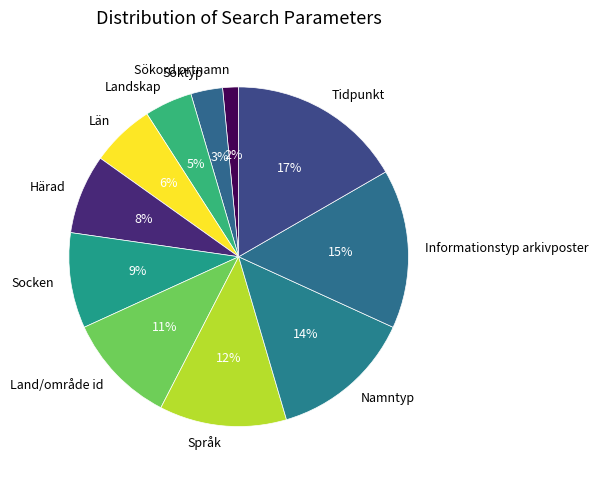

Which has a higher value, Sökord ortnamn or Län?

Län